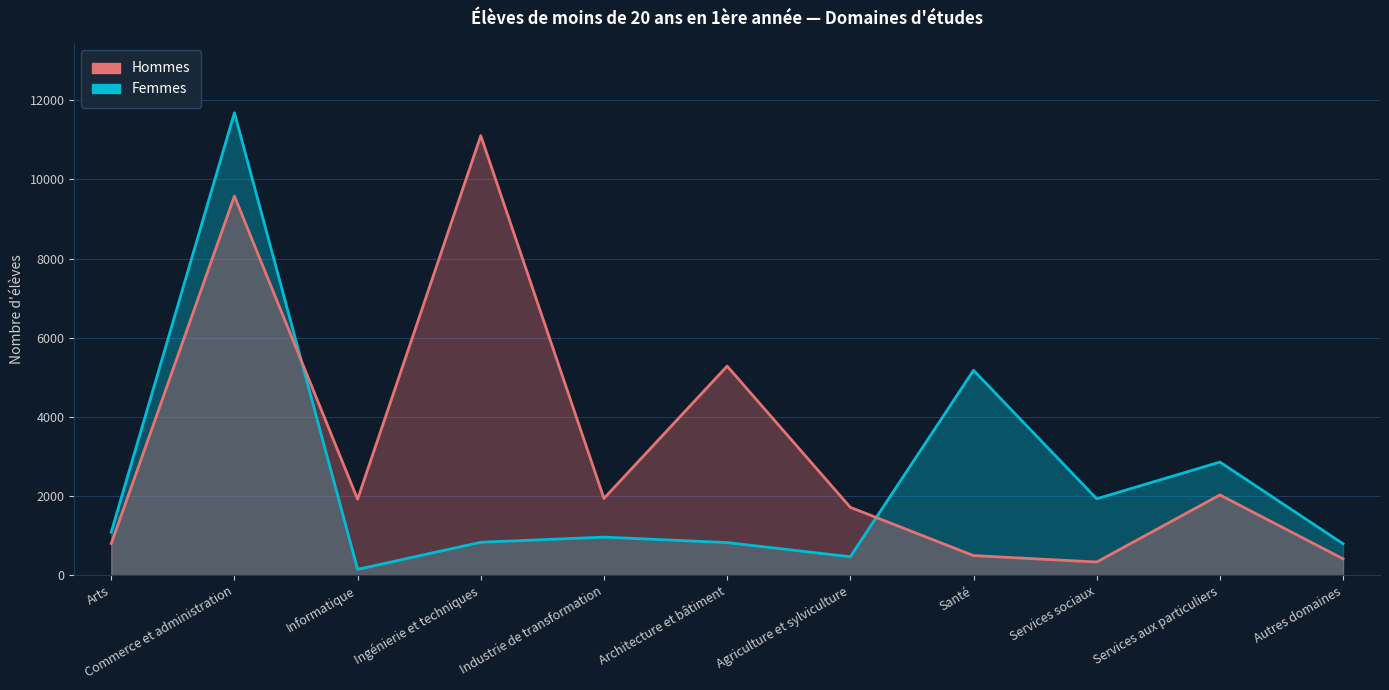

Which has a higher value, Services aux particuliers or Santé?

Santé